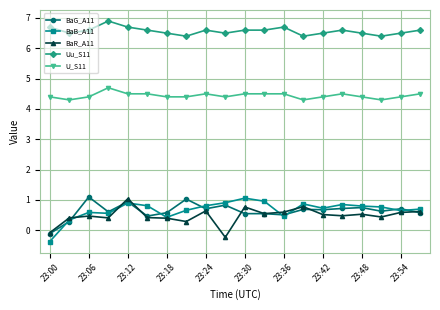

What are all the series names shown in the legend?

BaG_A11, BaB_A11, BaR_A11, Uu_S11, U_S11